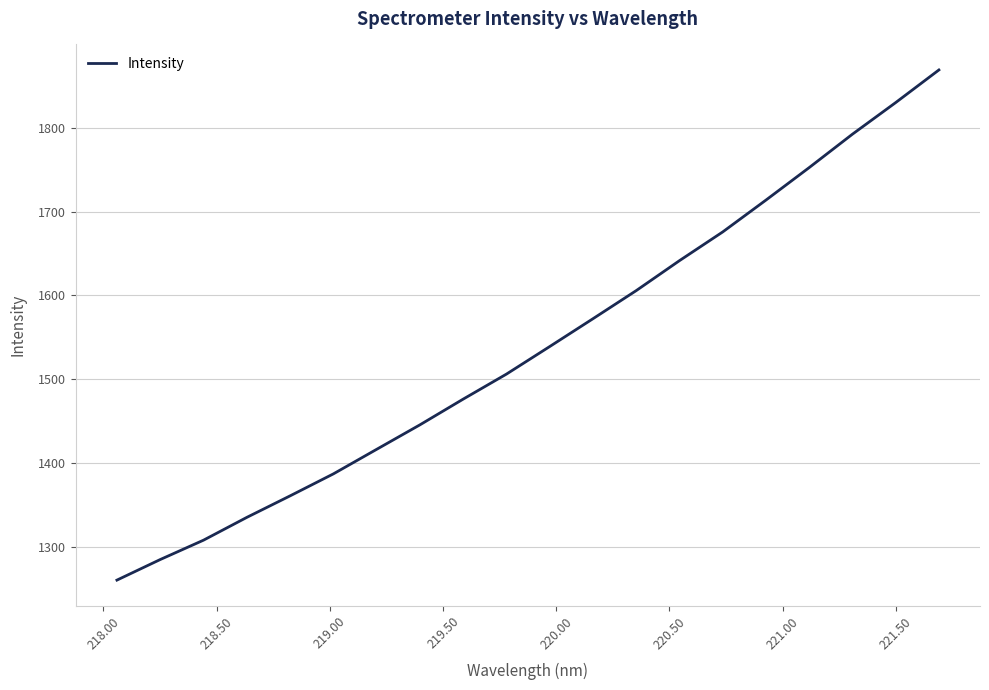

What is the minimum value shown in the chart?

1260.7